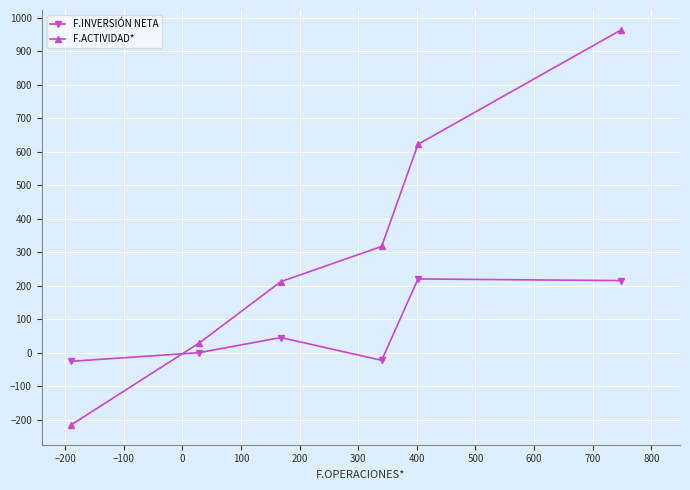

At how many categories does at least one series exceed 164?

4